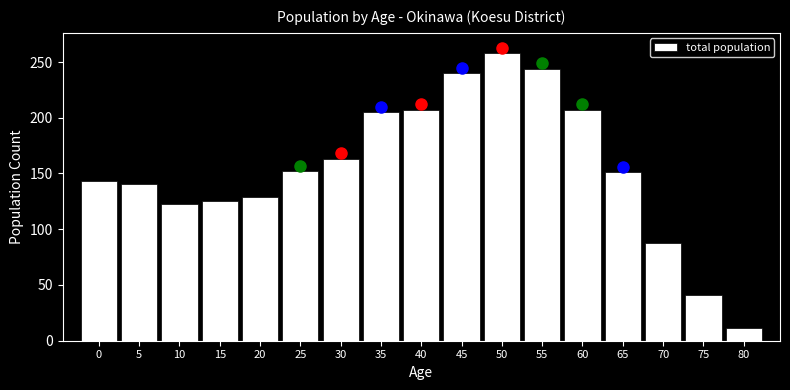

What is the difference between the maximum and second lowest values?

217